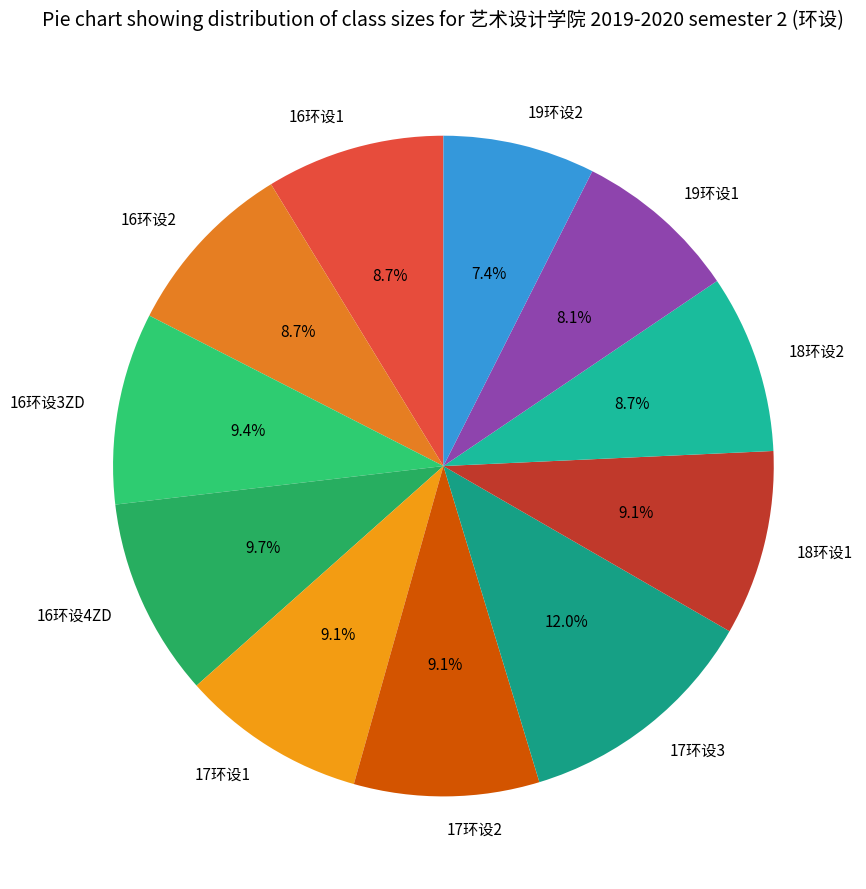

To the nearest percent, what is the combined percentage of 17环设1 and 17环设2?

18%